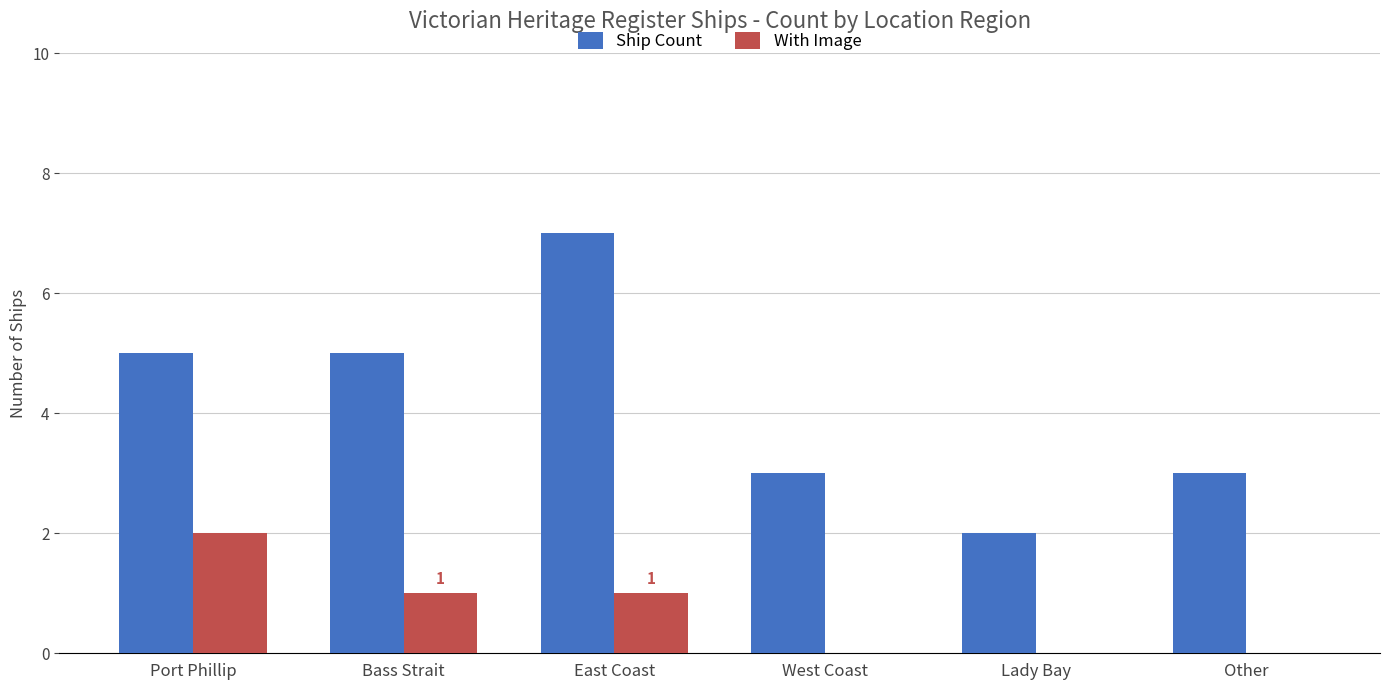

Which series has the largest total across all categories?

Ship Count